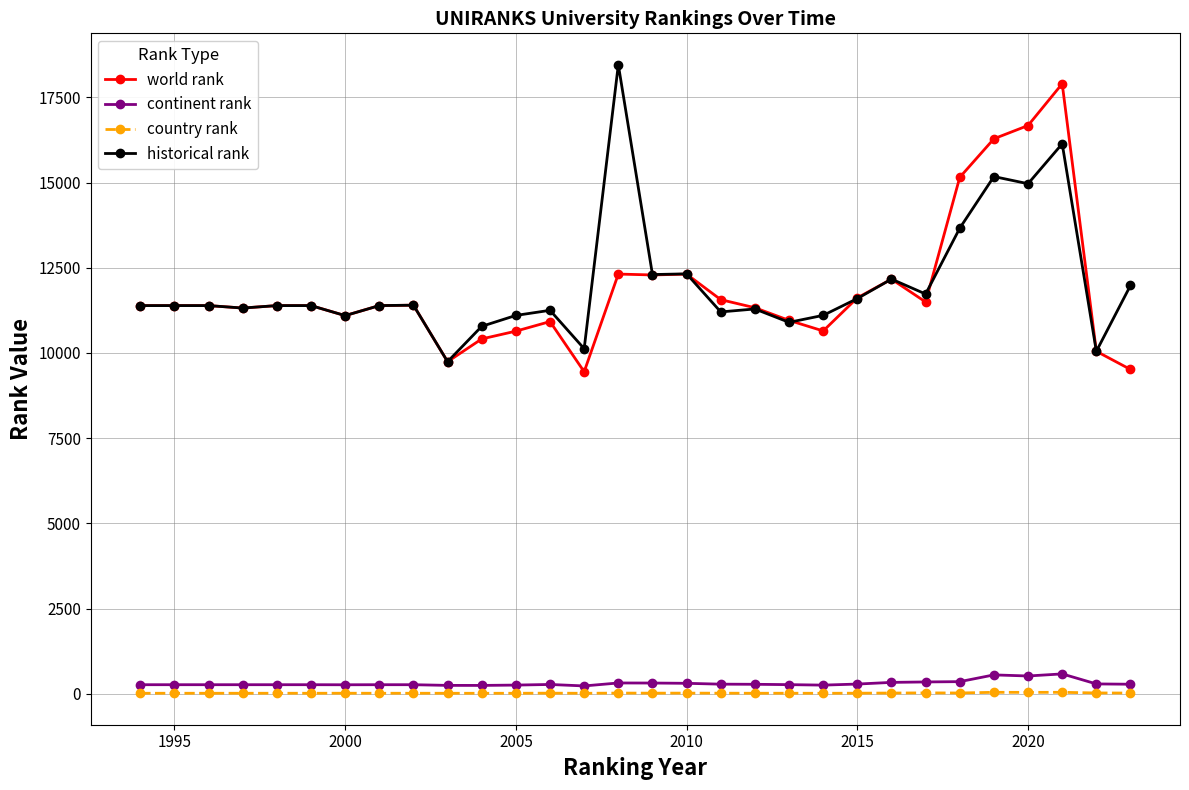

What is the highest value of the historical rank series?

18457.5